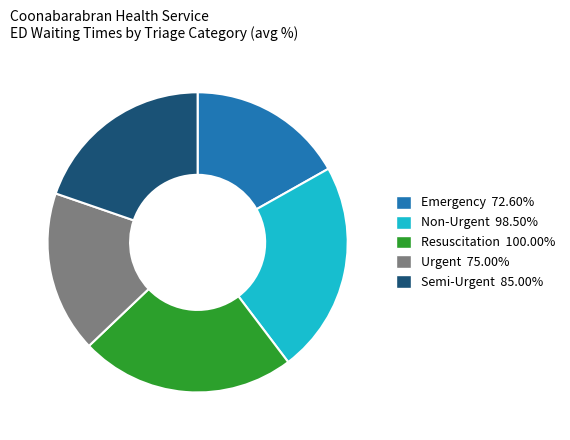

Approximately how many times larger is the value at Resuscitation 100.00% compared to Urgent 75.00%?

1.3